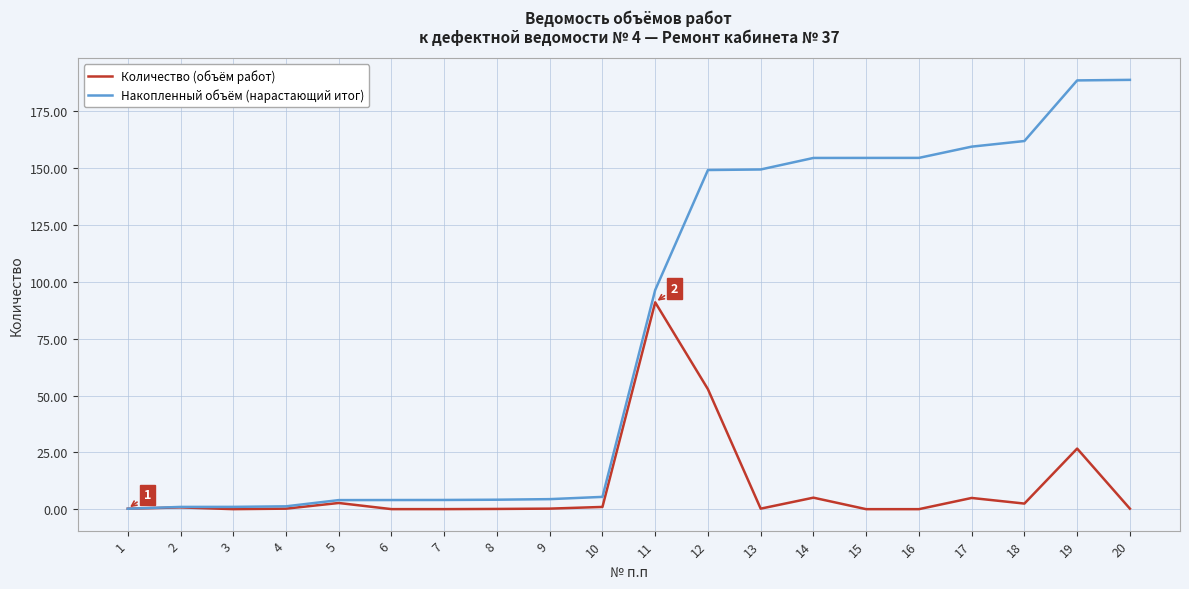

List the series in order of their overall mean, highest first.

Накопленный объём (нарастающий итог), Количество (объём работ)